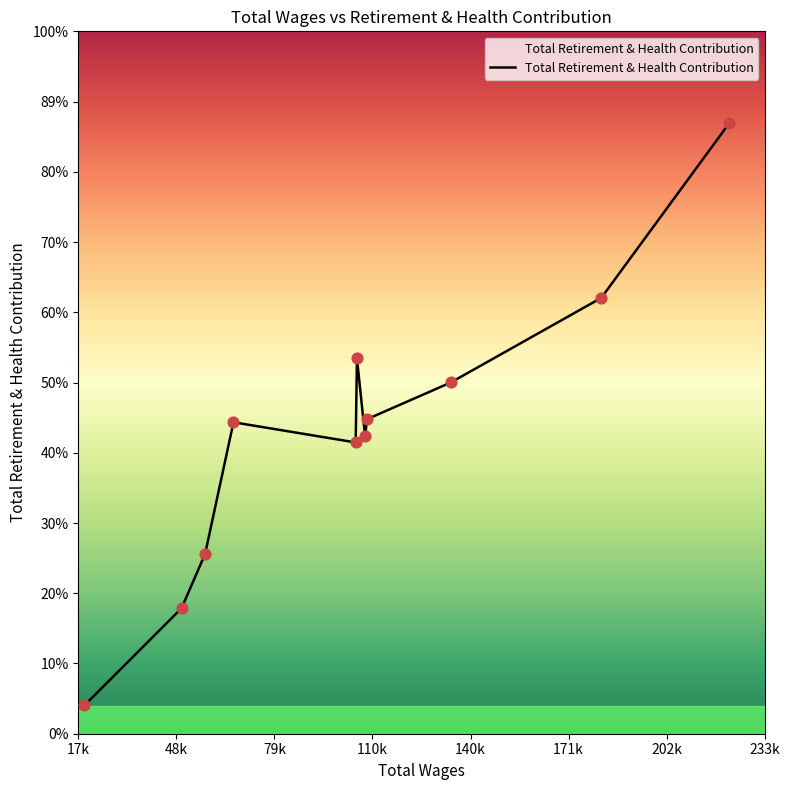

Is this an area chart (filled region under the line)?

Yes